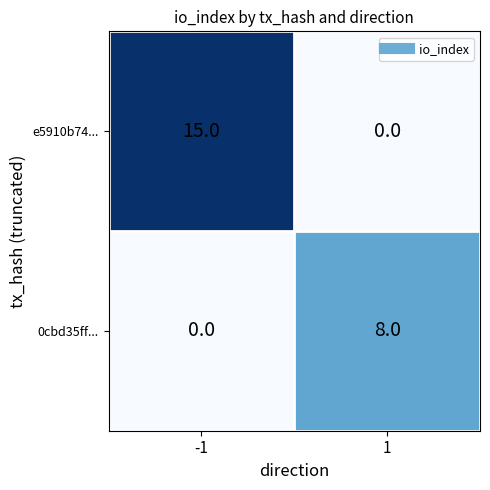

Is the value of e5910b74... at -1 greater than the value of 0cbd35ff... at -1?

Yes